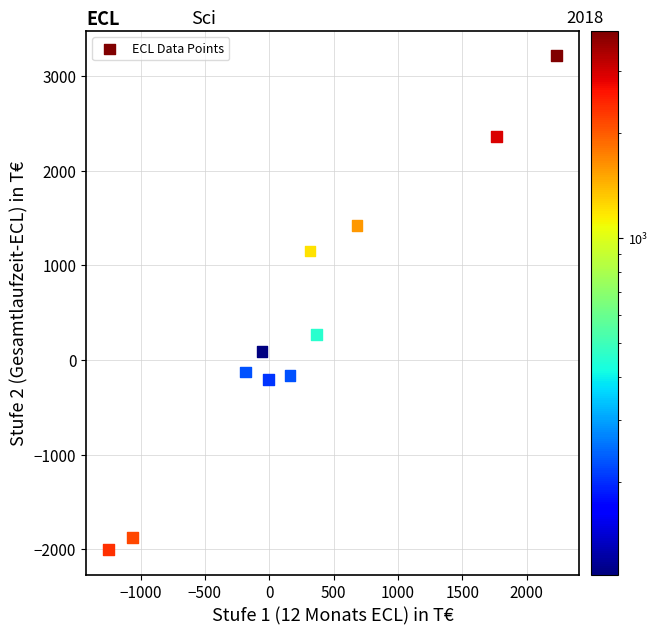

What is the average Y value?

376